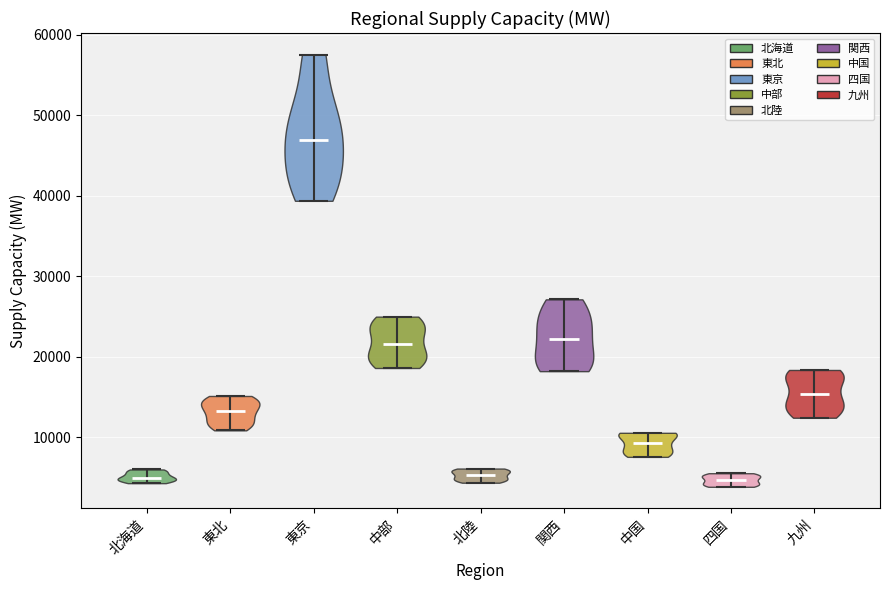

Reading left to right, read every violin against the y-axis: where its median line is, and the lowest and highest points it reaches. The values are not printed on the chart, so give them approximately, as read against the axis.

北海道: median line 5000, lowest point 4000, highest point 6000
東北: median line 13000, lowest point 11000, highest point 15000
東京: median line 47000, lowest point 39000, highest point 58000
中部: median line 21000, lowest point 19000, highest point 25000
北陸: median line 5000, lowest point 4000, highest point 6000
関西: median line 22000, lowest point 18000, highest point 27000
中国: median line 9000, lowest point 8000, highest point 11000
四国: median line 5000, lowest point 4000, highest point 6000
九州: median line 15000, lowest point 12000, highest point 18000